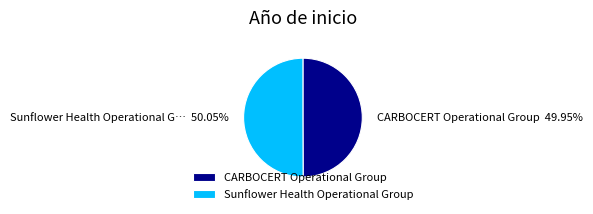

Approximately how many times larger is the value at Sunflower Health Operational Group compared to CARBOCERT Operational Group?

1.0